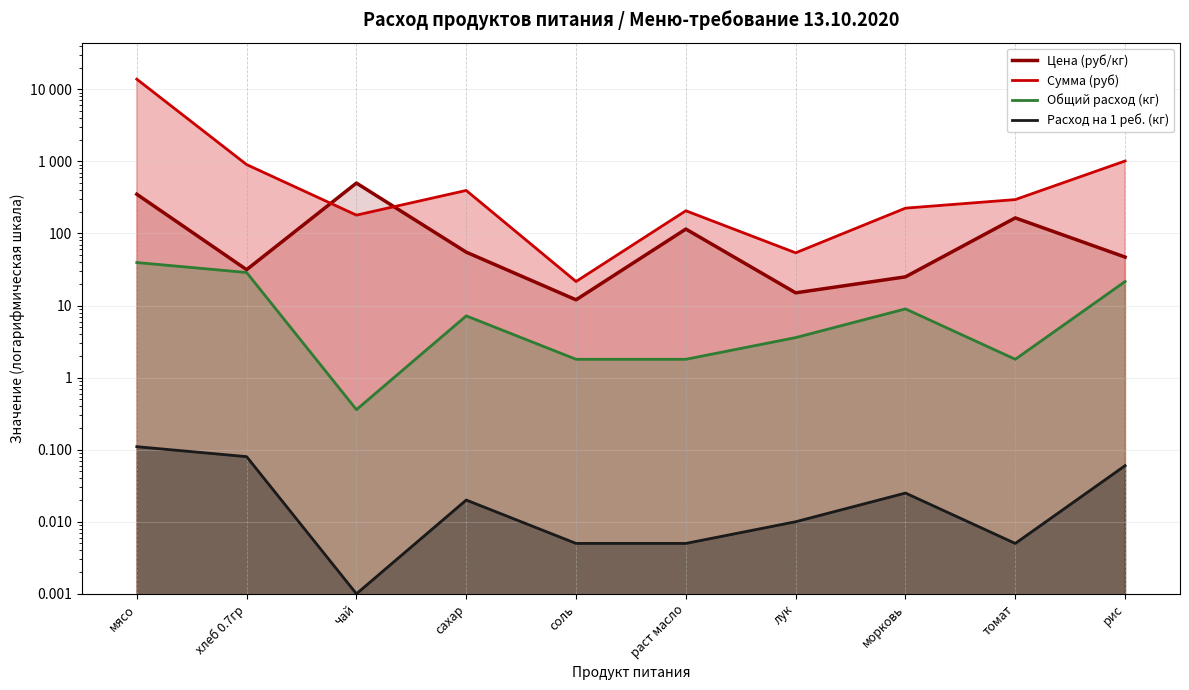

What is the difference between the Общий расход (кг) values at лук and соль?

1.8